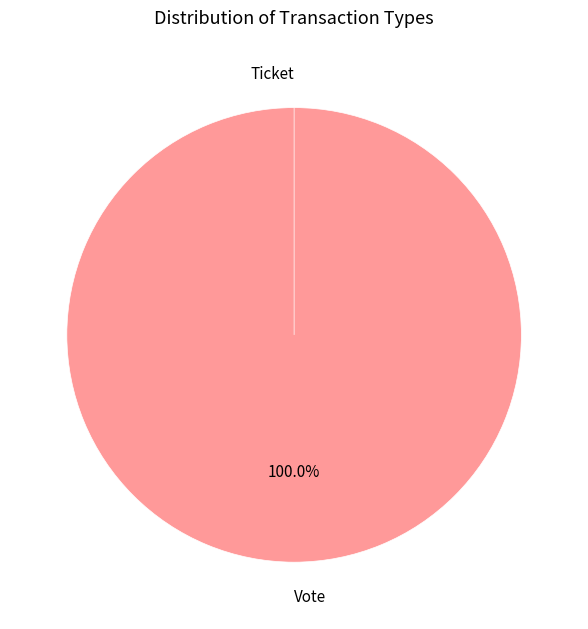

True or false: Ticket accounts for 0% of the total.

True